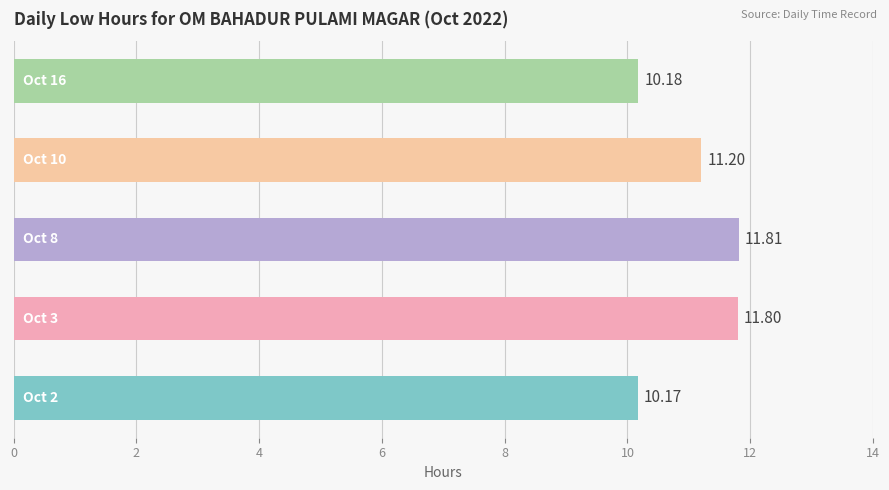

How many values are below 11?

2